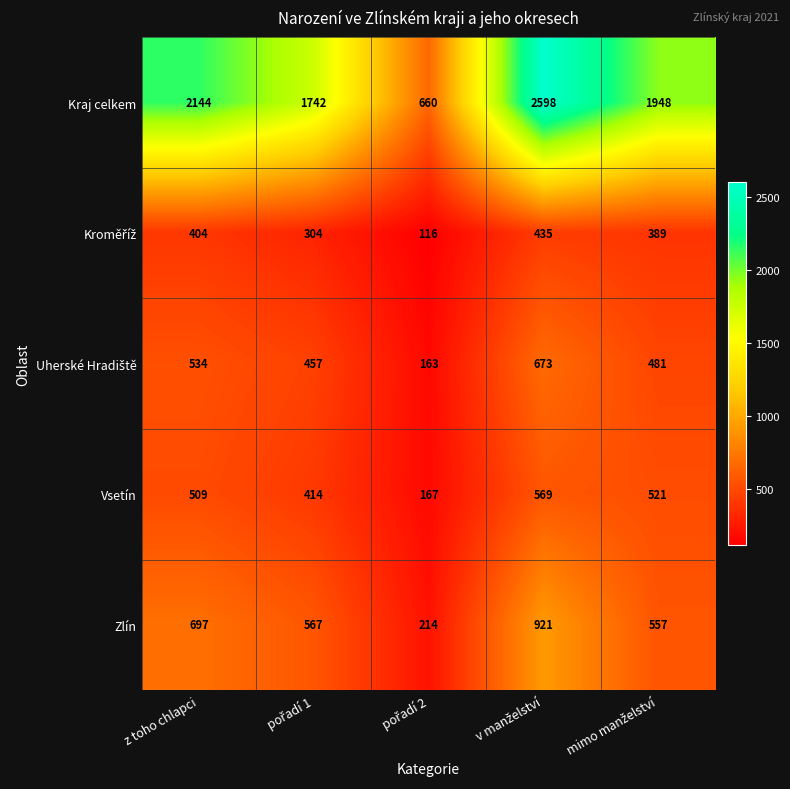

What is the maximum value shown in the chart?

2598